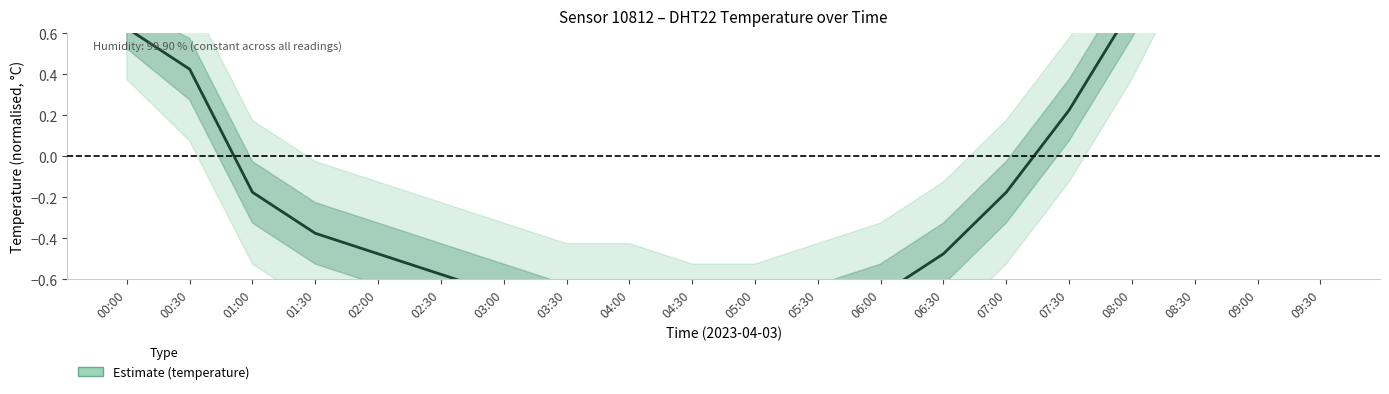

What is the difference between the values at 06:00 and 05:00?

0.2